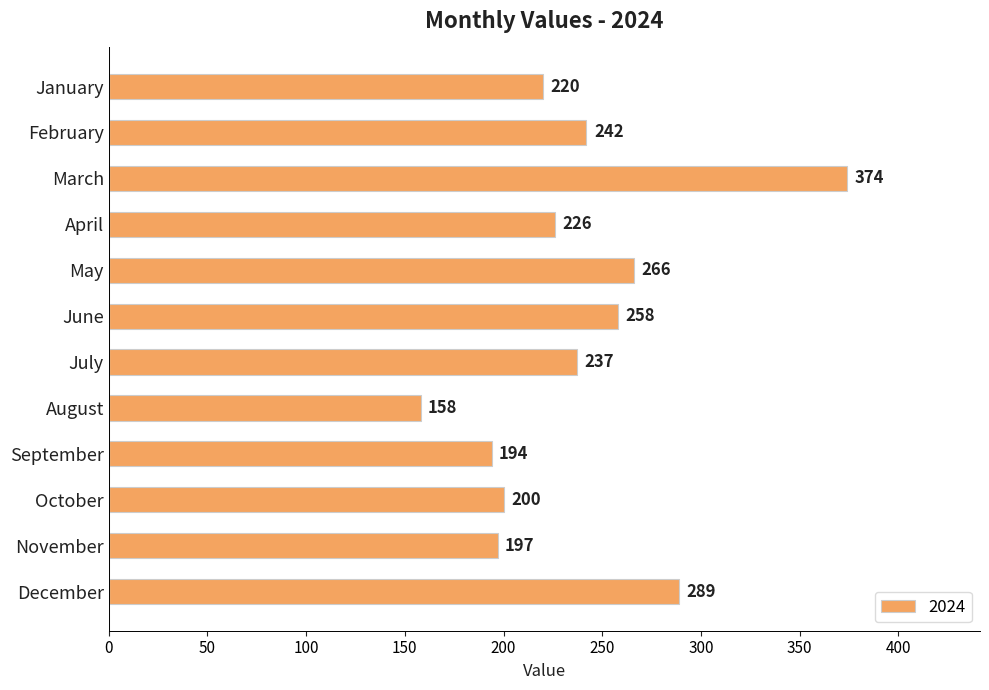

Where is the data nearest to the value 266?

May